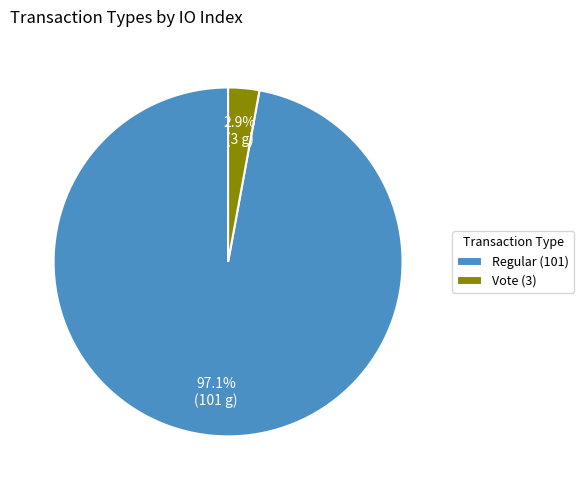

Which has a higher value, Vote (3) or Regular (101)?

Regular (101)